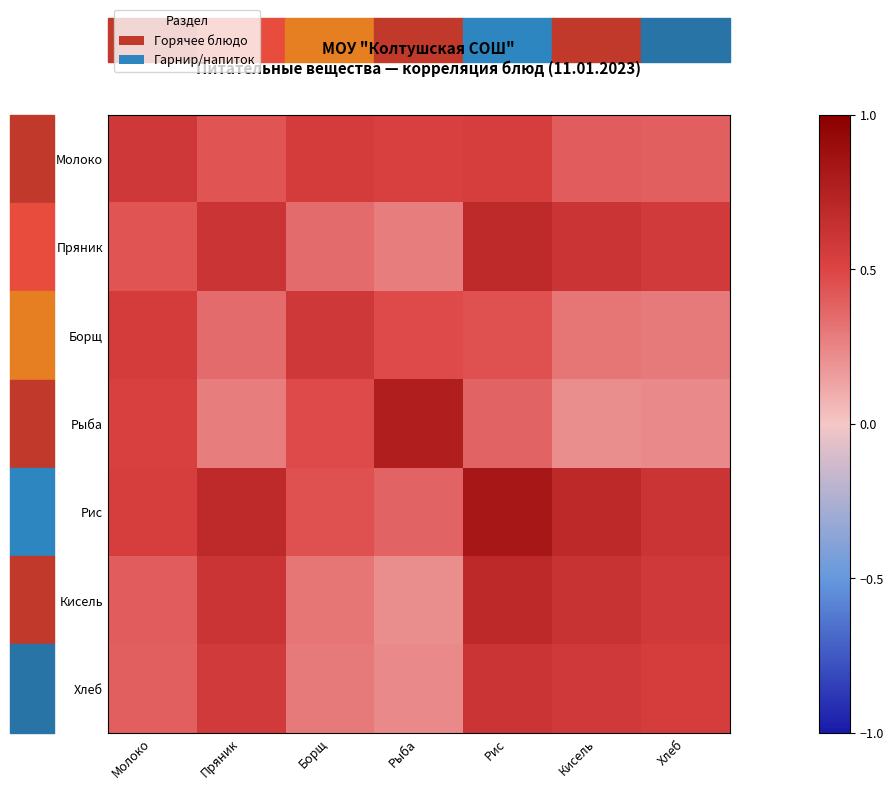

What is the spread (max minus min) of values at Молоко?

0.2